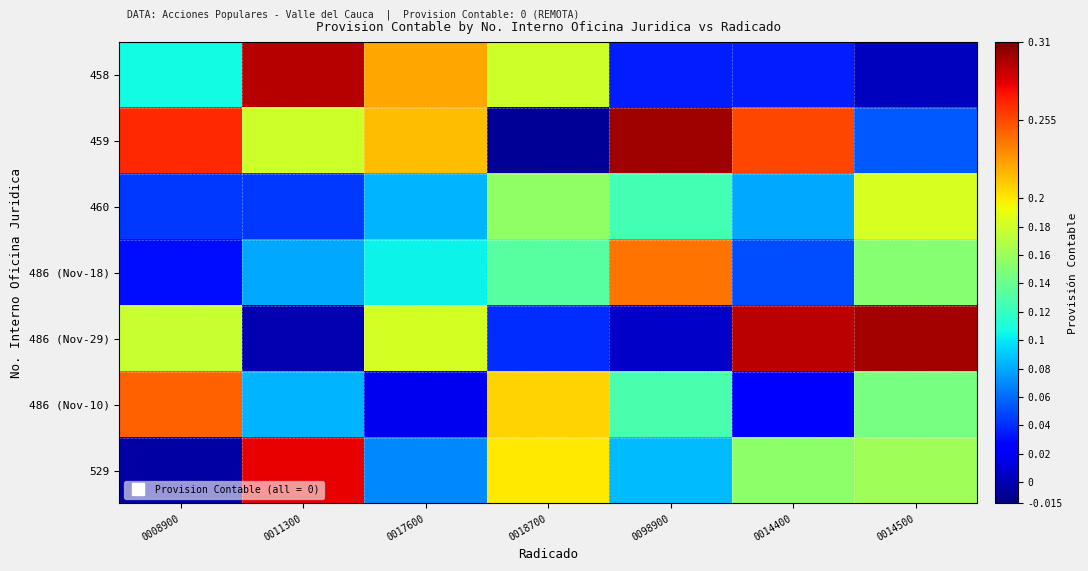

At how many categories does at least one series exceed 0?

7